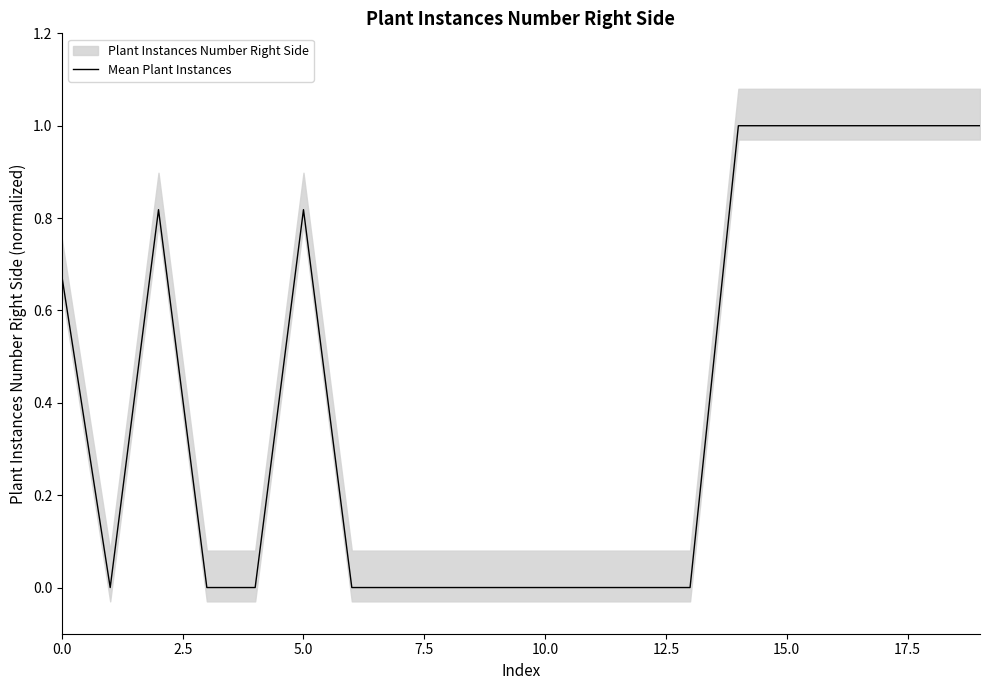

How many categories are shown in the chart?

20